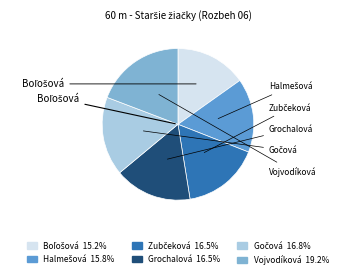

Is there any slice that represents more than half of the pie?

No